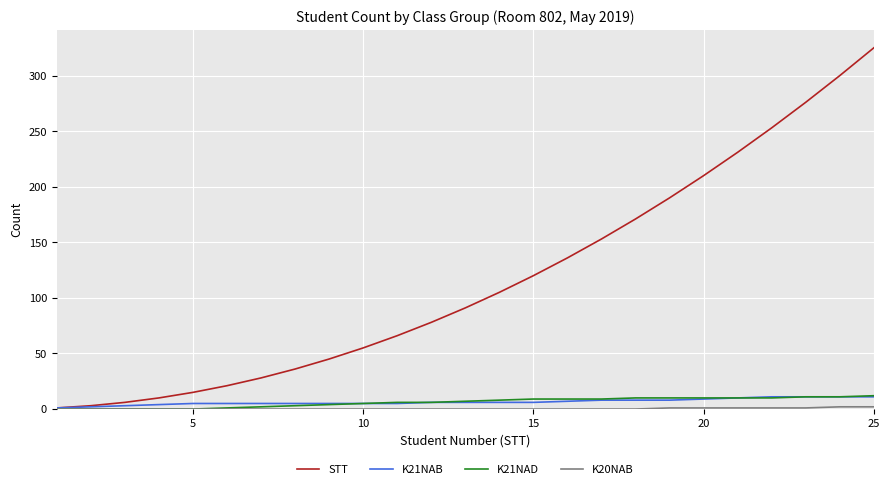

Which series has the largest range (max minus min)?

STT